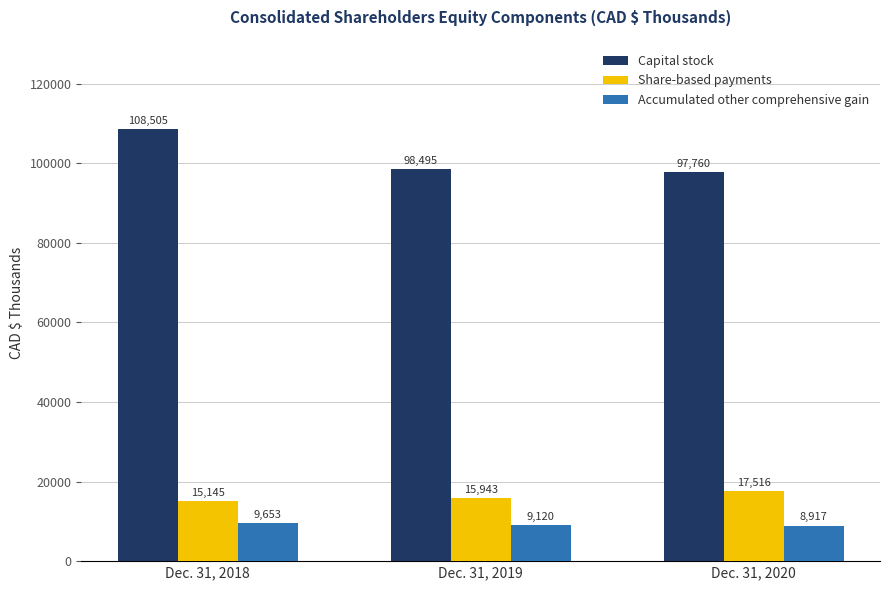

How many data points in Share-based payments are less than 15943?

1